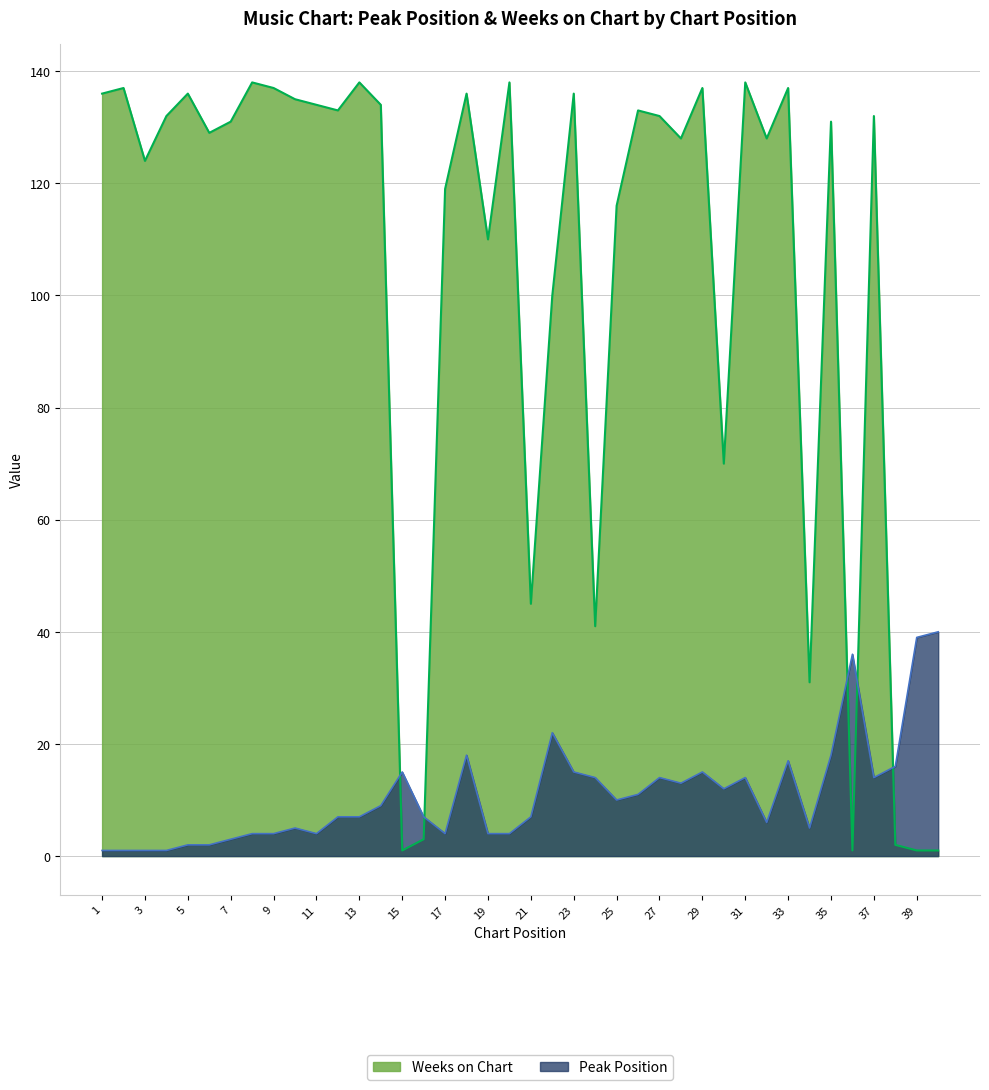

Between 25 and 34, which series saw the biggest shift?

Weeks on Chart